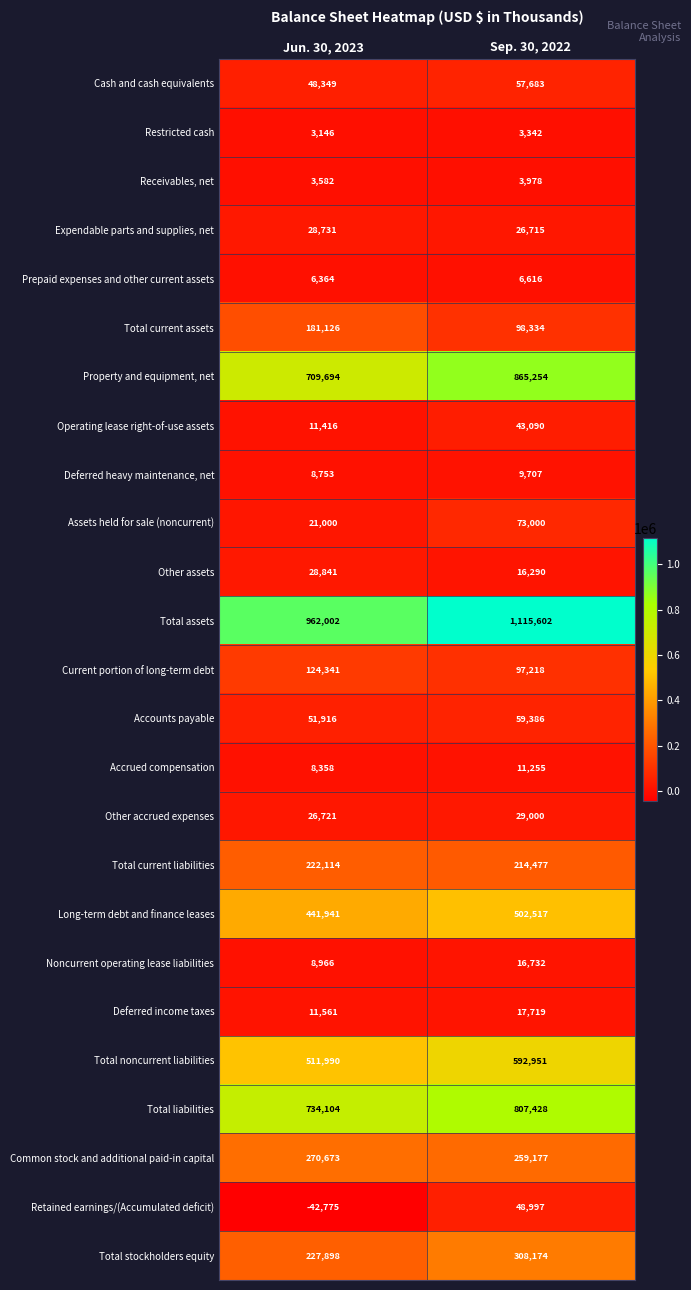

Rank the categories by Prepaid expenses and other current assets value from highest to lowest.

Sep. 30, 2022, Jun. 30, 2023